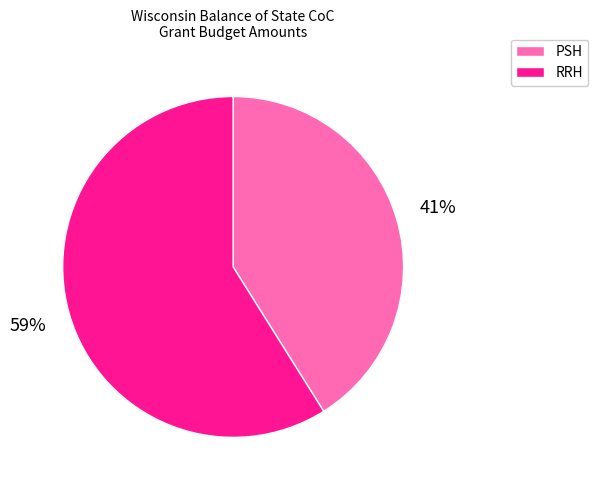

Is there a majority slice in this chart?

Yes